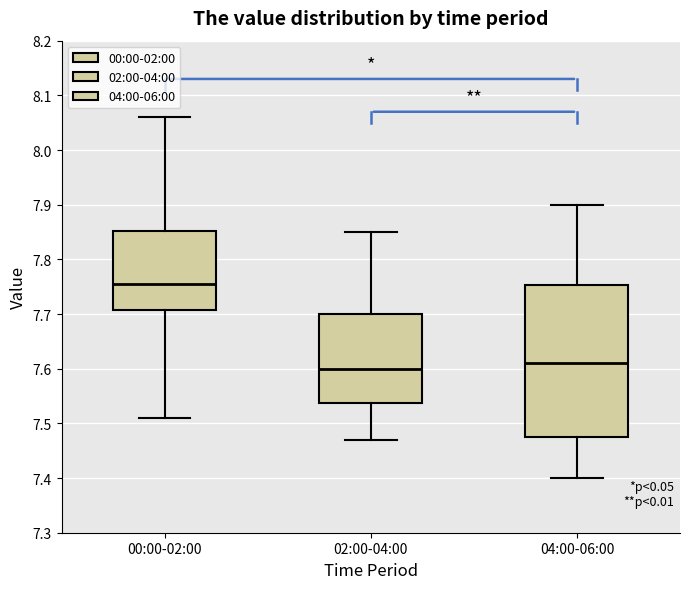

Reading left to right, transcribe this box plot: for each box, give where its median line is, the range the box spans, and where its two whiskers end, as read against the y-axis. The values are not printed on the chart, so give them approximately, as read against the axis.

00:00-02:00: median 7.76, box 7.71 to 7.85, whiskers 7.51 to 8.06
02:00-04:00: median 7.60, box 7.54 to 7.70, whiskers 7.47 to 7.85
04:00-06:00: median 7.61, box 7.48 to 7.75, whiskers 7.40 to 7.90